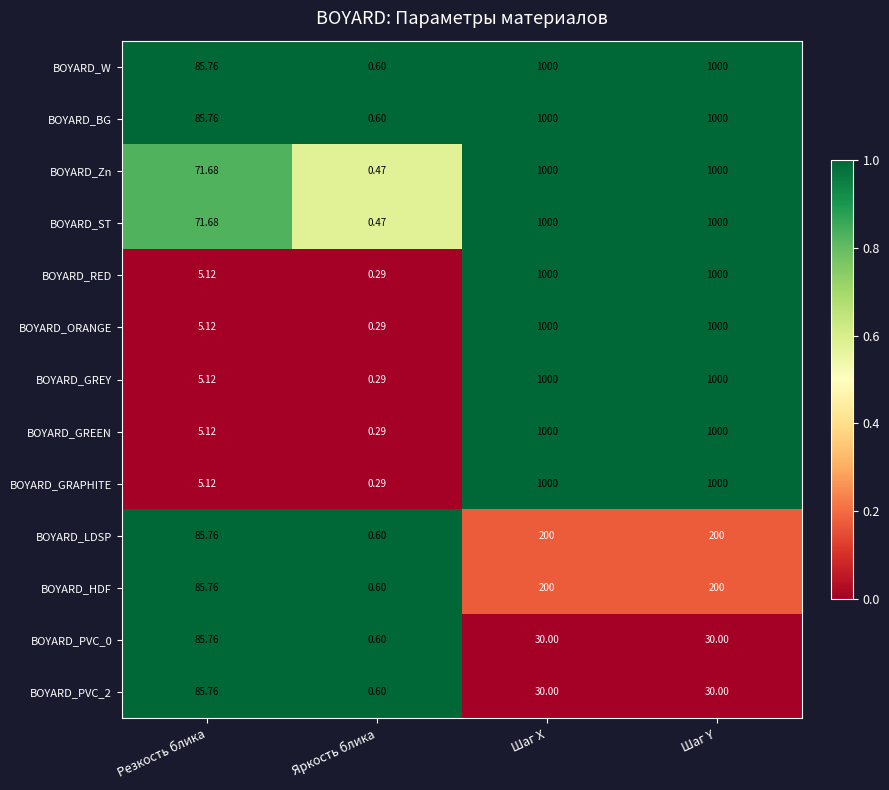

At which category does the chart reach its minimum across all series?

Яркость блика